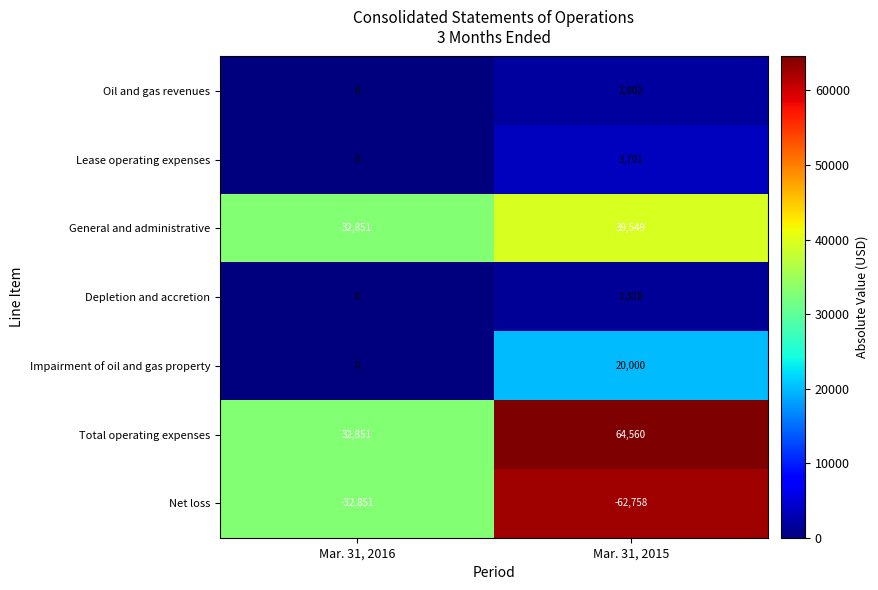

Is it true that Impairment of oil and gas property equals 0 at Mar. 31, 2016?

True